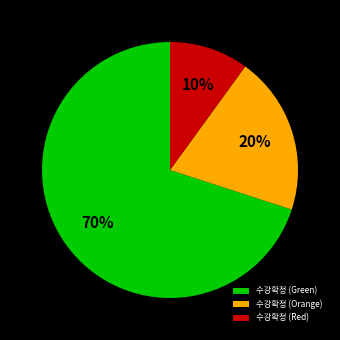

To the nearest percent, what percentage of the pie is 수강확정 (Red)?

10%